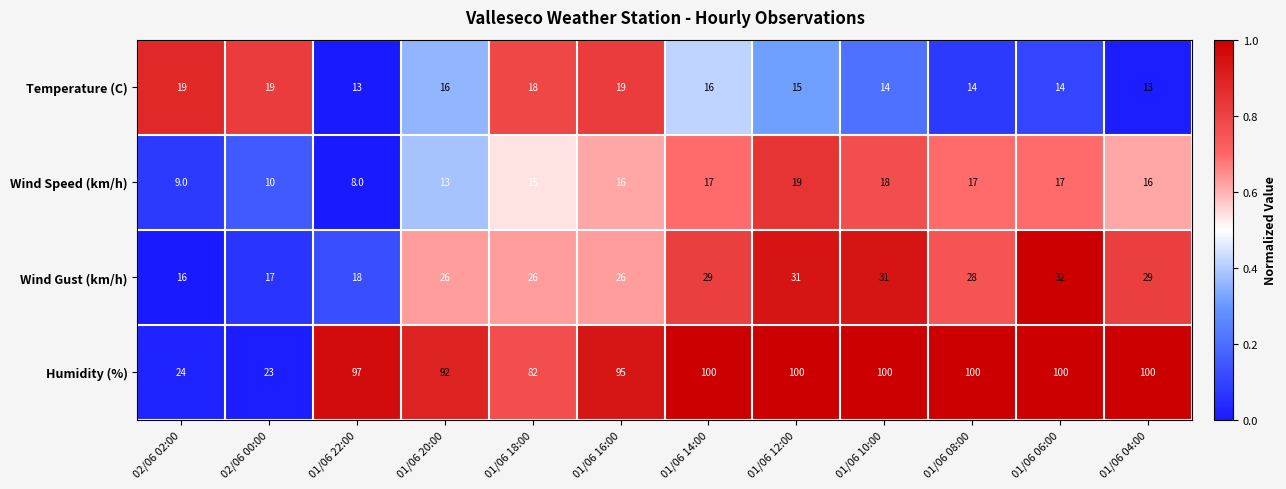

The value of Wind Gust (km/h) at 01/06 10:00 is 55. True or false?

False